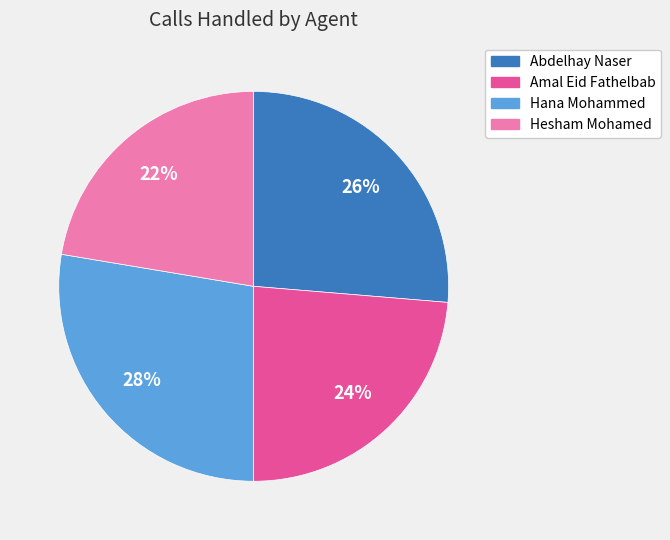

Does Amal Eid Fathelbab represent more than half of the total?

No